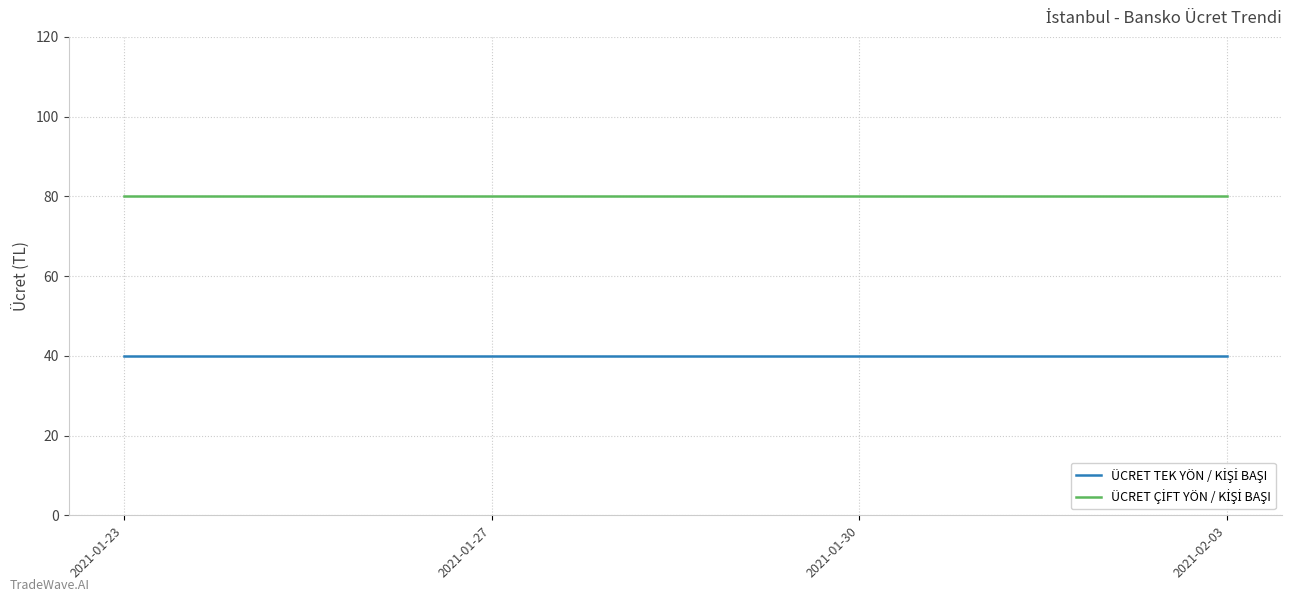

What is the total value across all series at 2021-02-03?

120